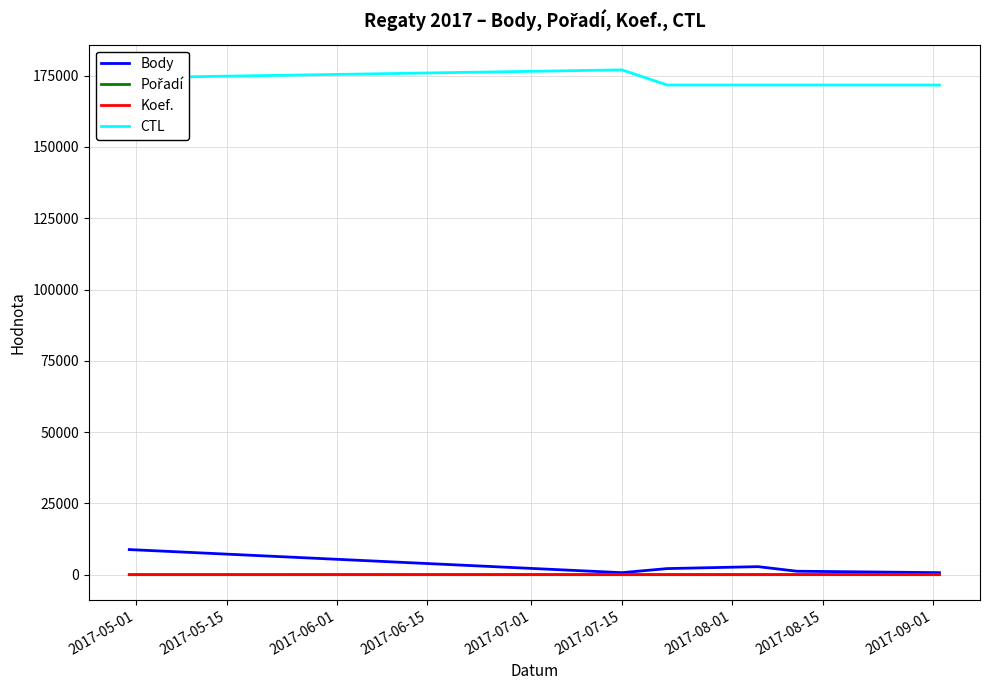

What is the lowest value of the CTL series?

171710